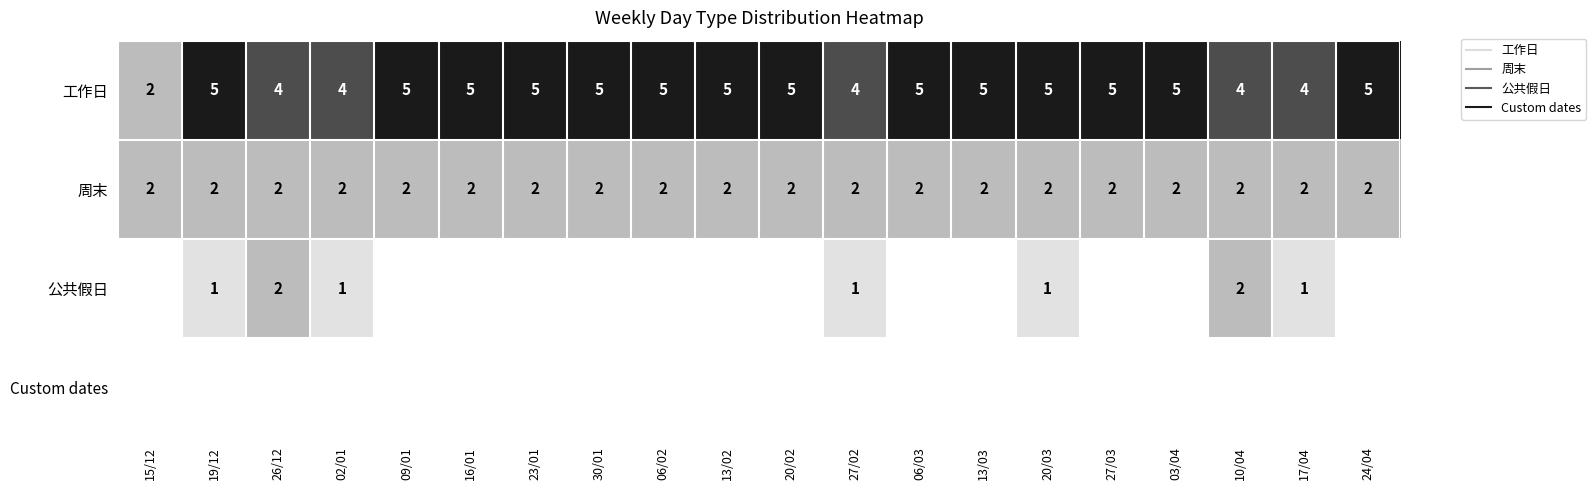

Count the number of categories in the chart.

20